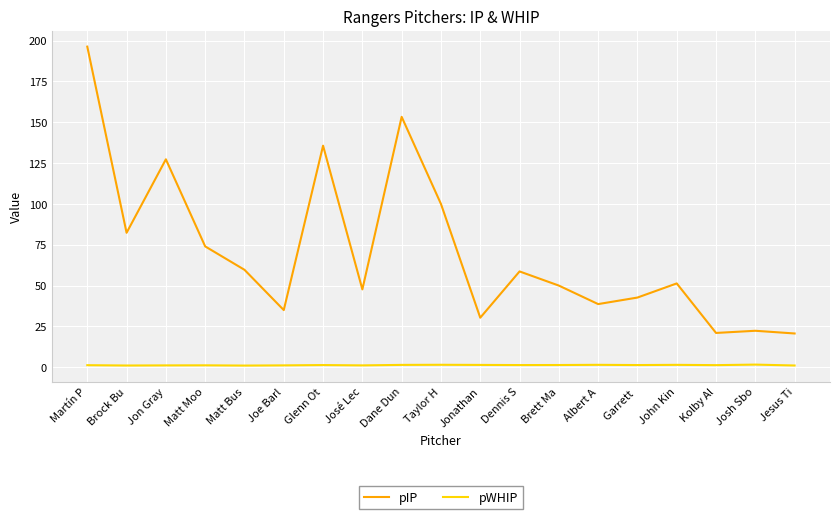

What is the difference between the maximum and minimum values in the pWHIP series?

0.6